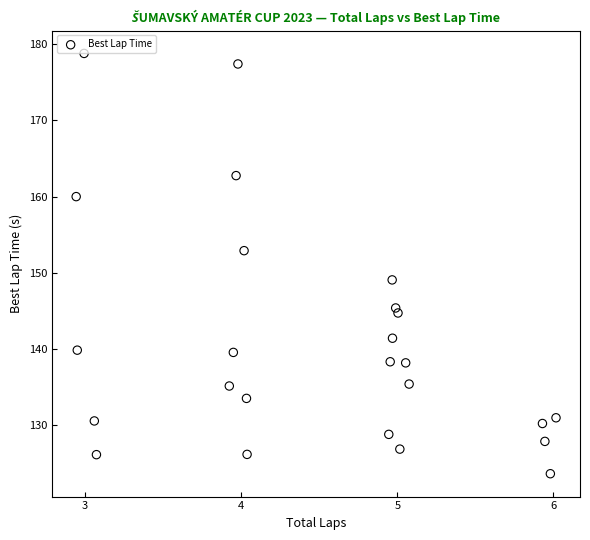

What is the range of X values (max minus min)?

3.1